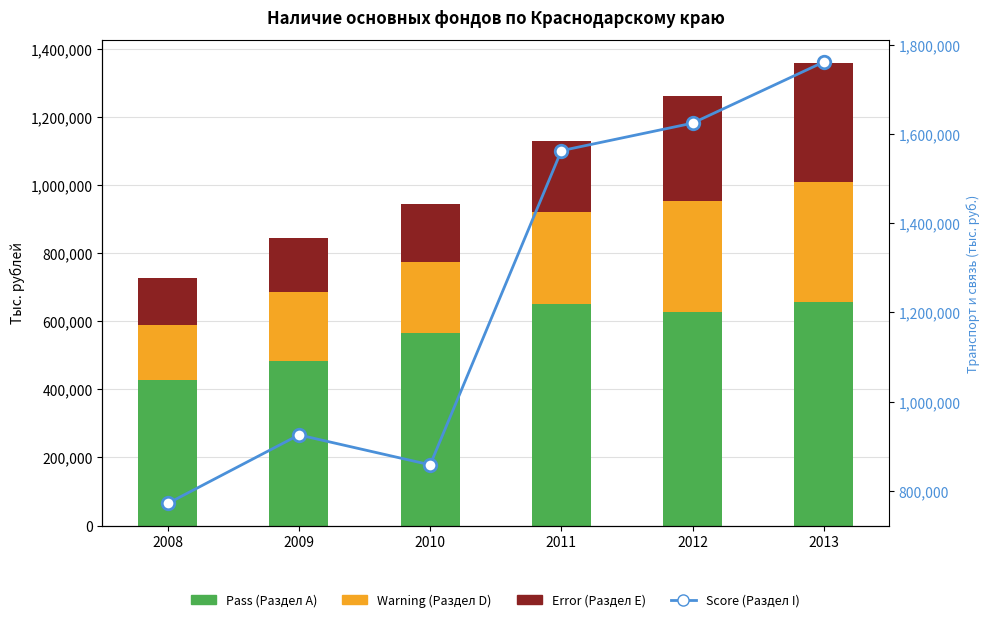

The value of Error (Раздел E) at 2009 is 160525. True or false?

True